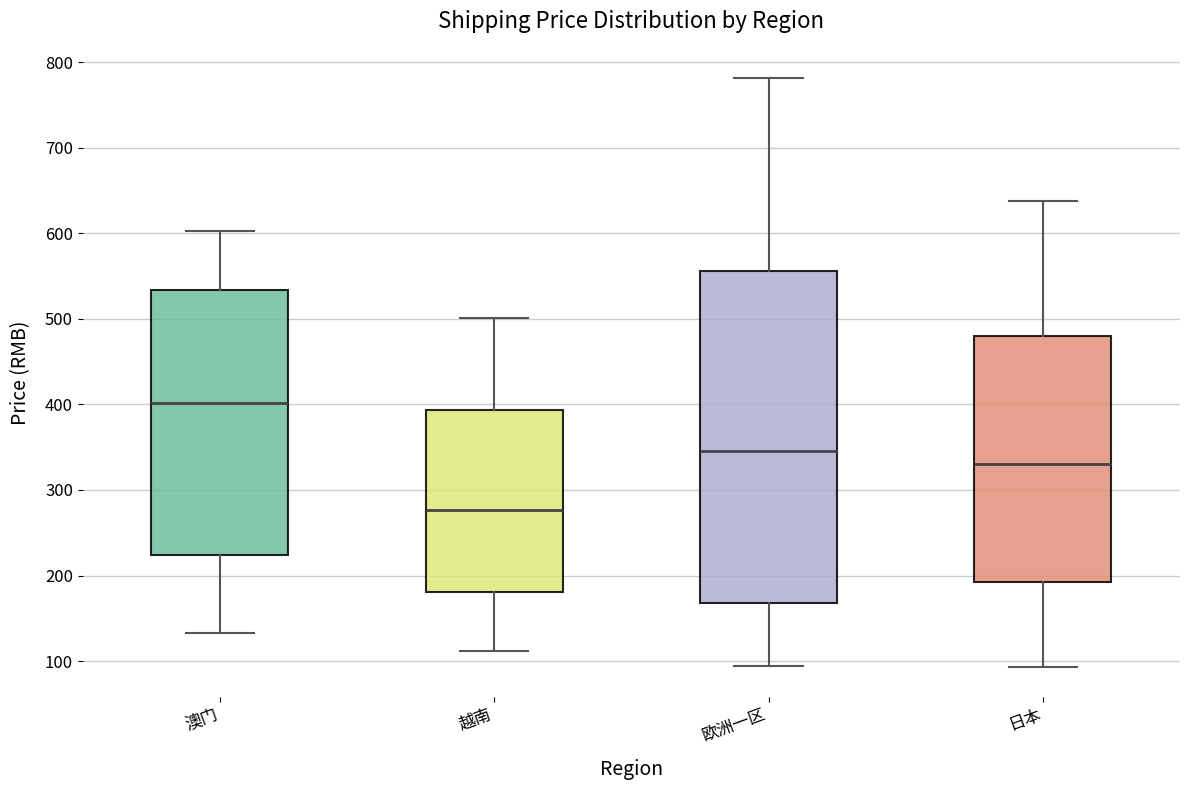

Where does the upper whisker of the box for 欧洲一区 end on the y-axis? The values are not printed on the chart, so give them approximately, as read against the axis.

780